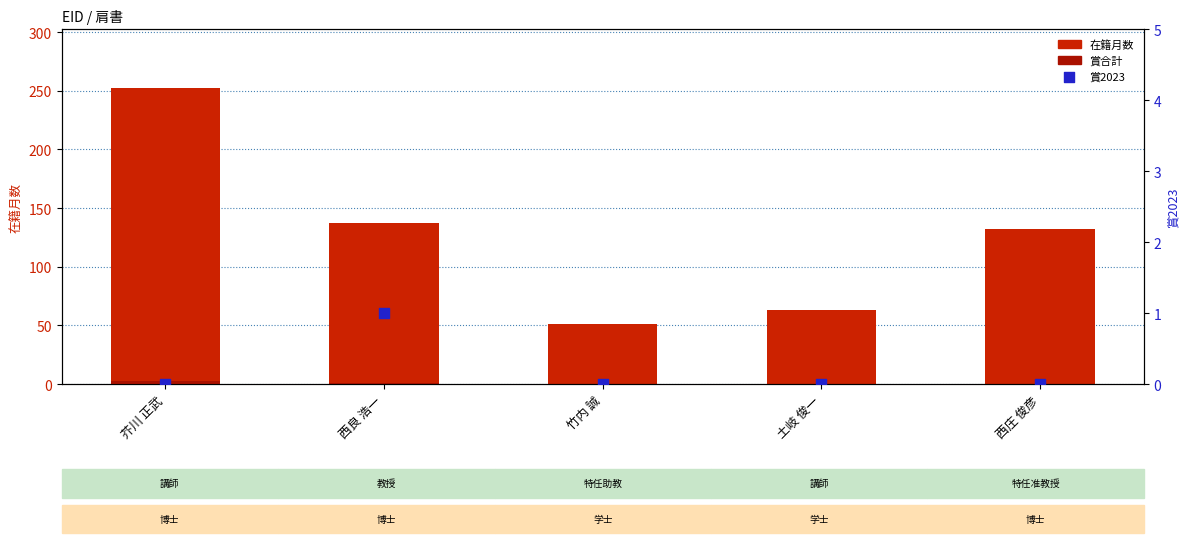

Which series contains the highest Y value?

在籍月数